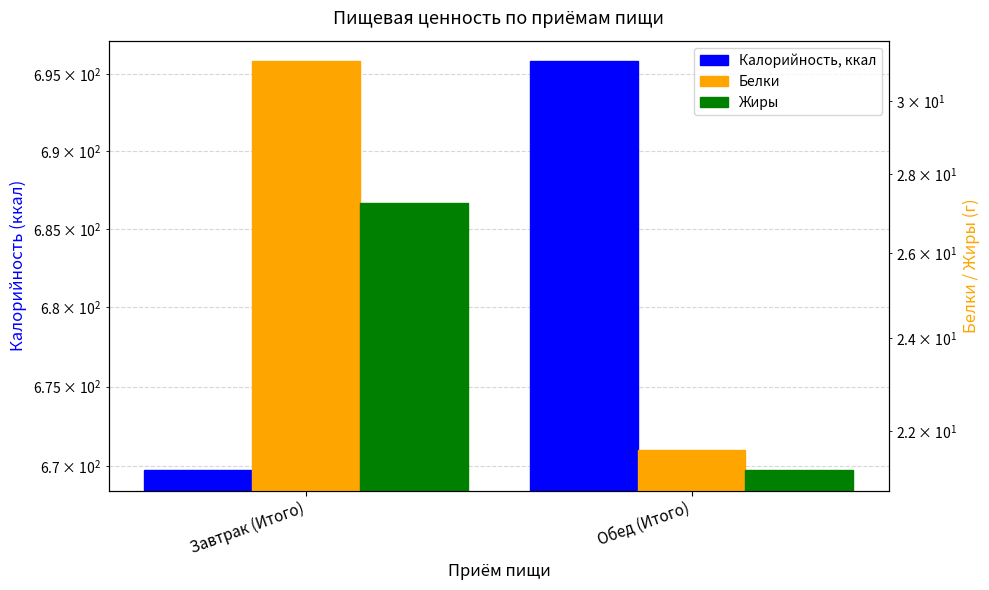

The Жиры series shows 4.8 at Обед (Итого). True or false?

False